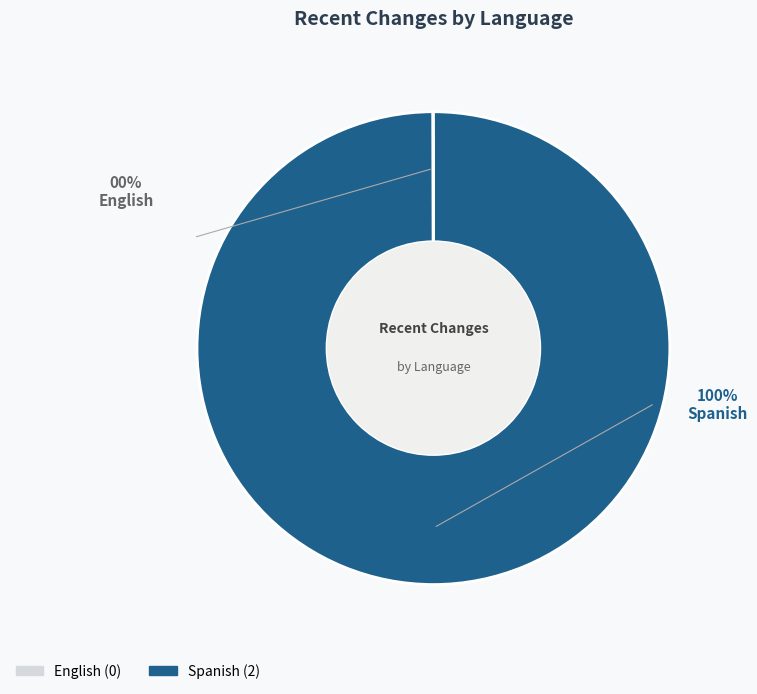

Which slice is the largest?

Spanish